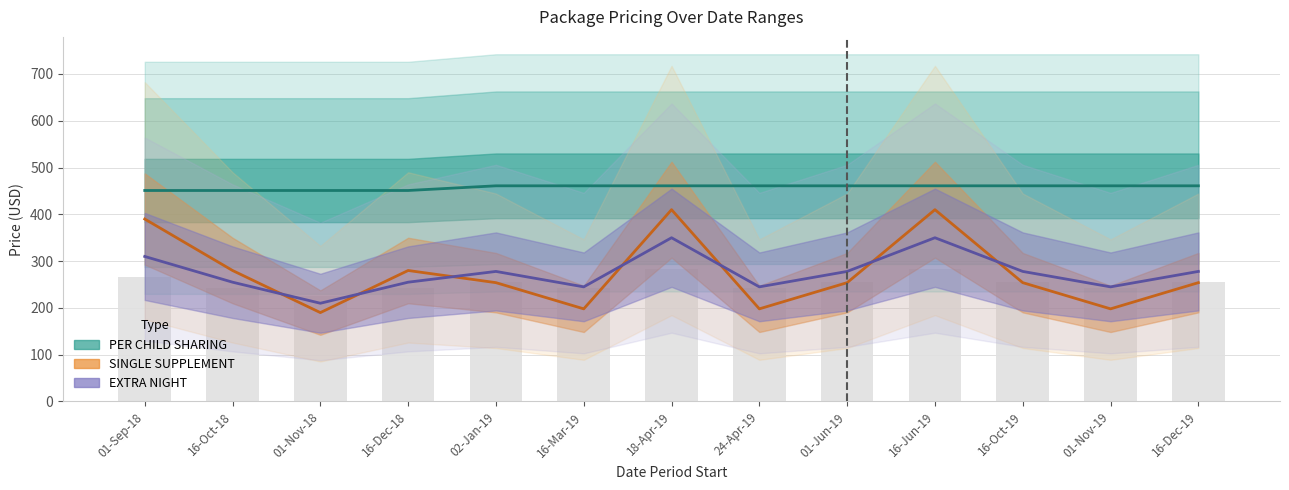

At which label does SINGLE SUPPLEMENT first exceed 254?

01-Sep-18